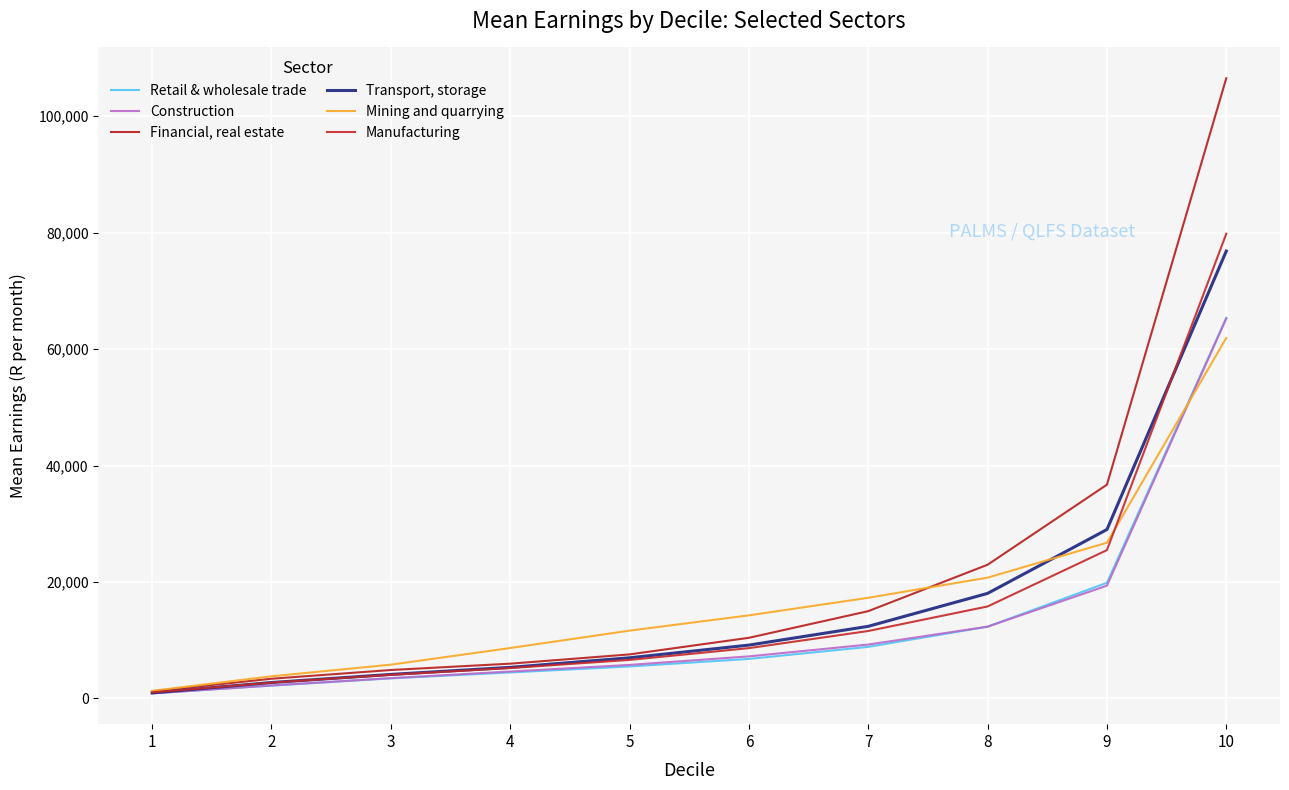

How many lines are shown in the chart?

6